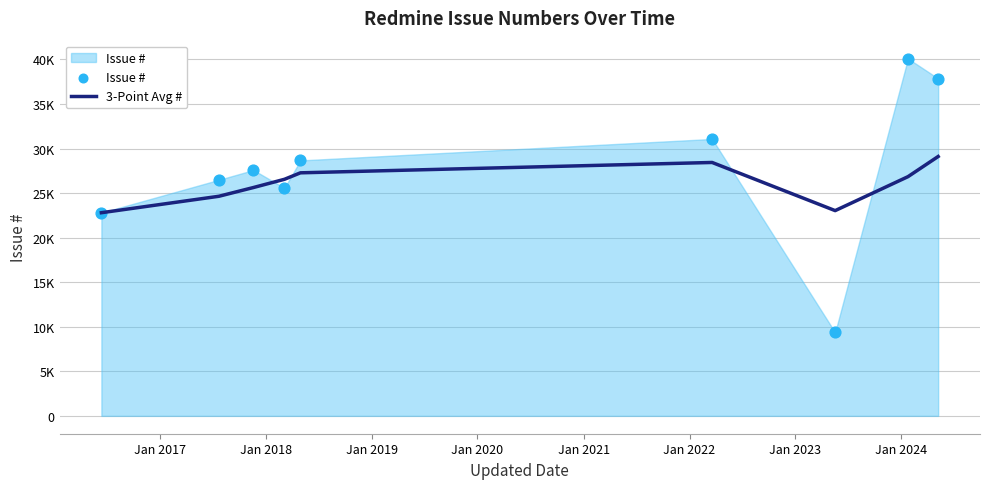

What are all the series names shown in the legend?

3-Point Avg #, Issue #